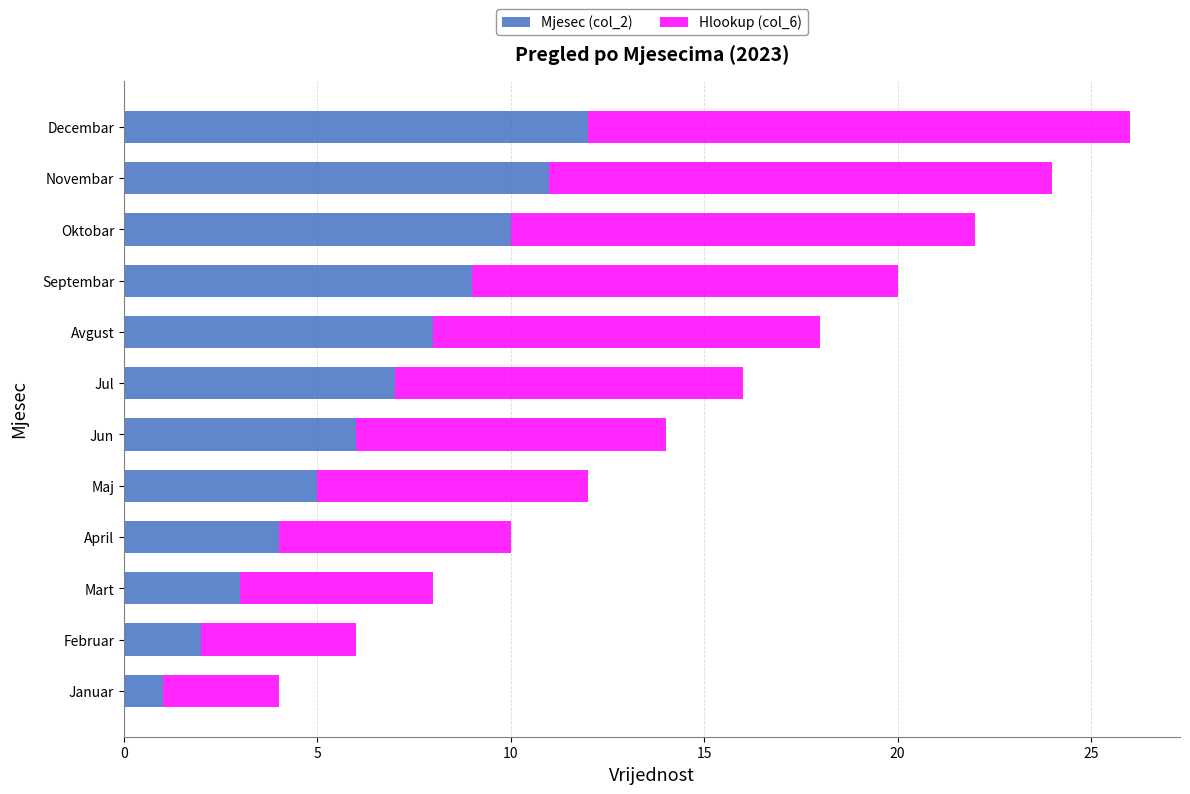

Rank the categories by Mjesec (col_2) value from lowest to highest.

Januar, Februar, Mart, April, Maj, Jun, Jul, Avgust, Septembar, Oktobar, Novembar, Decembar